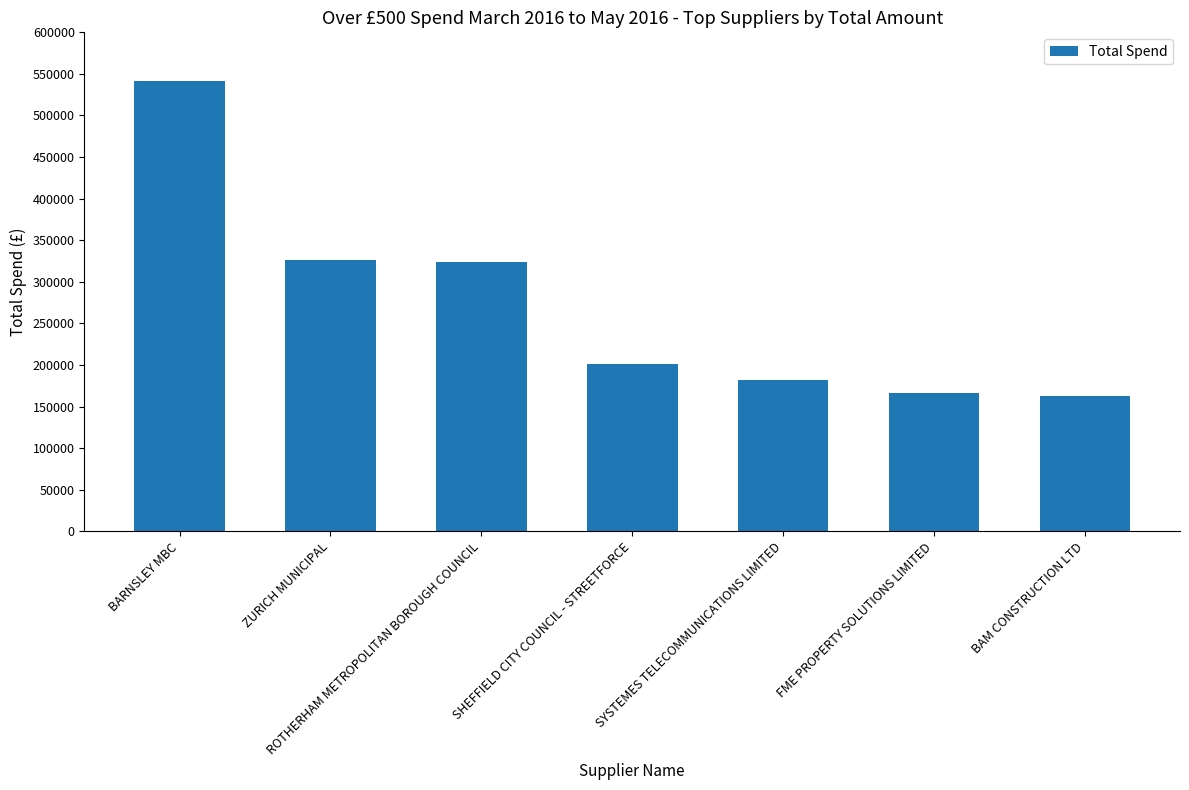

At which label is the value closest to 352180?

ZURICH MUNICIPAL